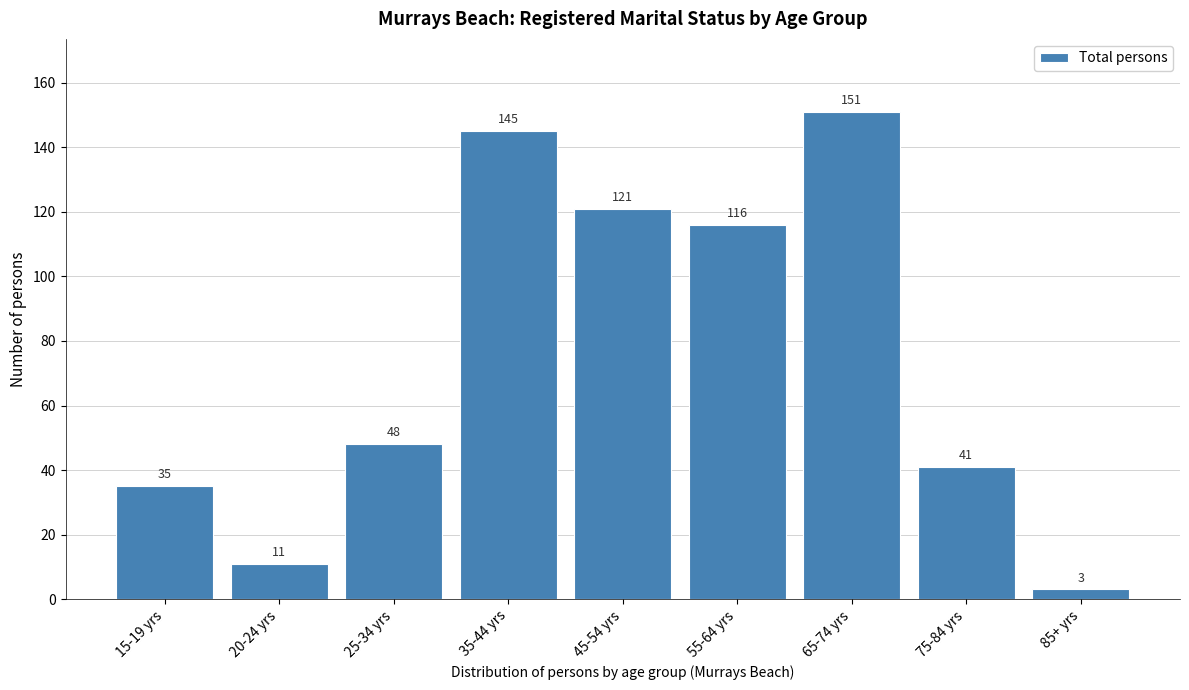

Reading right to left, transcribe all the data shown in this chart.

85+ yrs=3	75-84 yrs=41	65-74 yrs=151	55-64 yrs=116	45-54 yrs=121	35-44 yrs=145	25-34 yrs=48	20-24 yrs=11	15-19 yrs=35